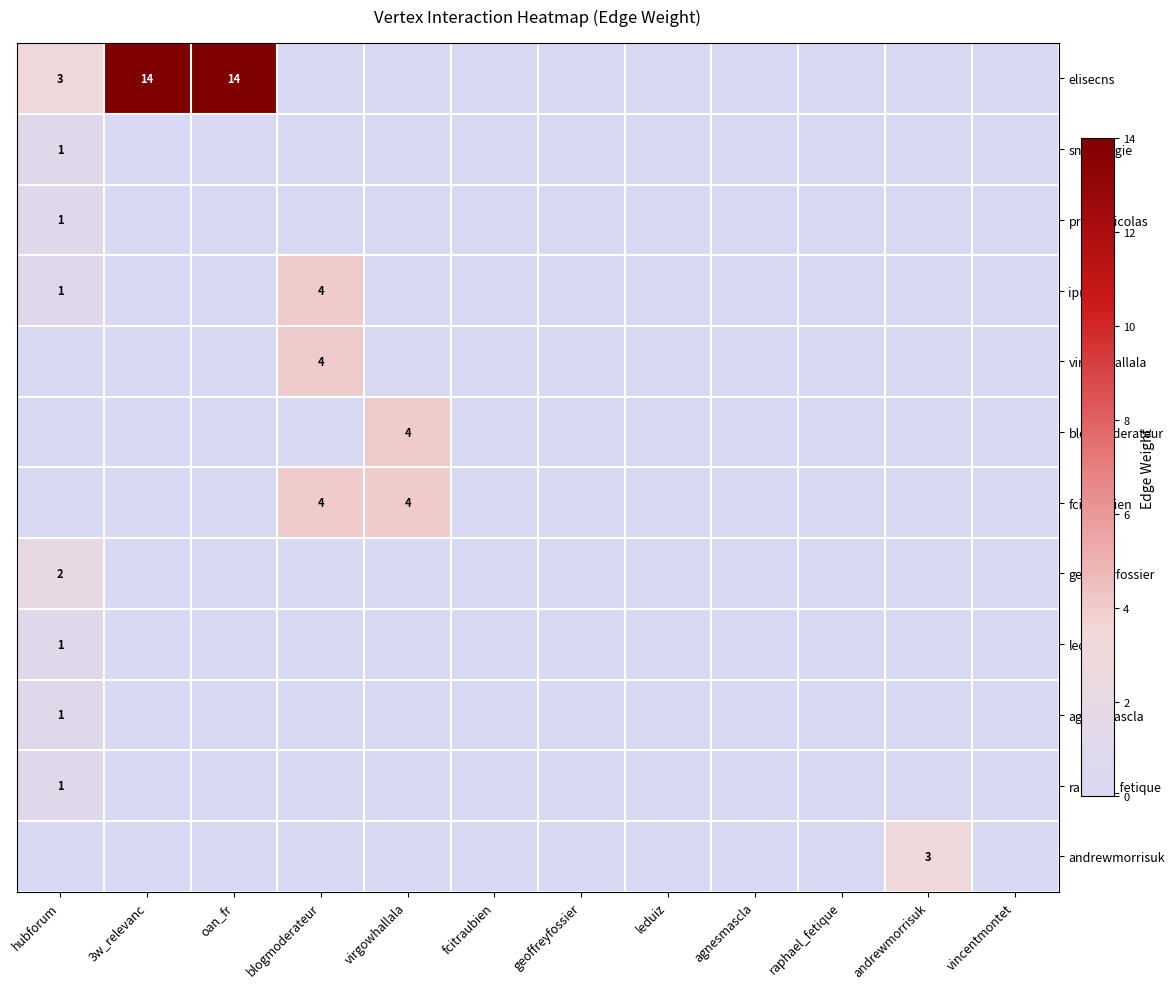

Which category has the lowest value in the geoffreyfossier series?

3w_relevanc